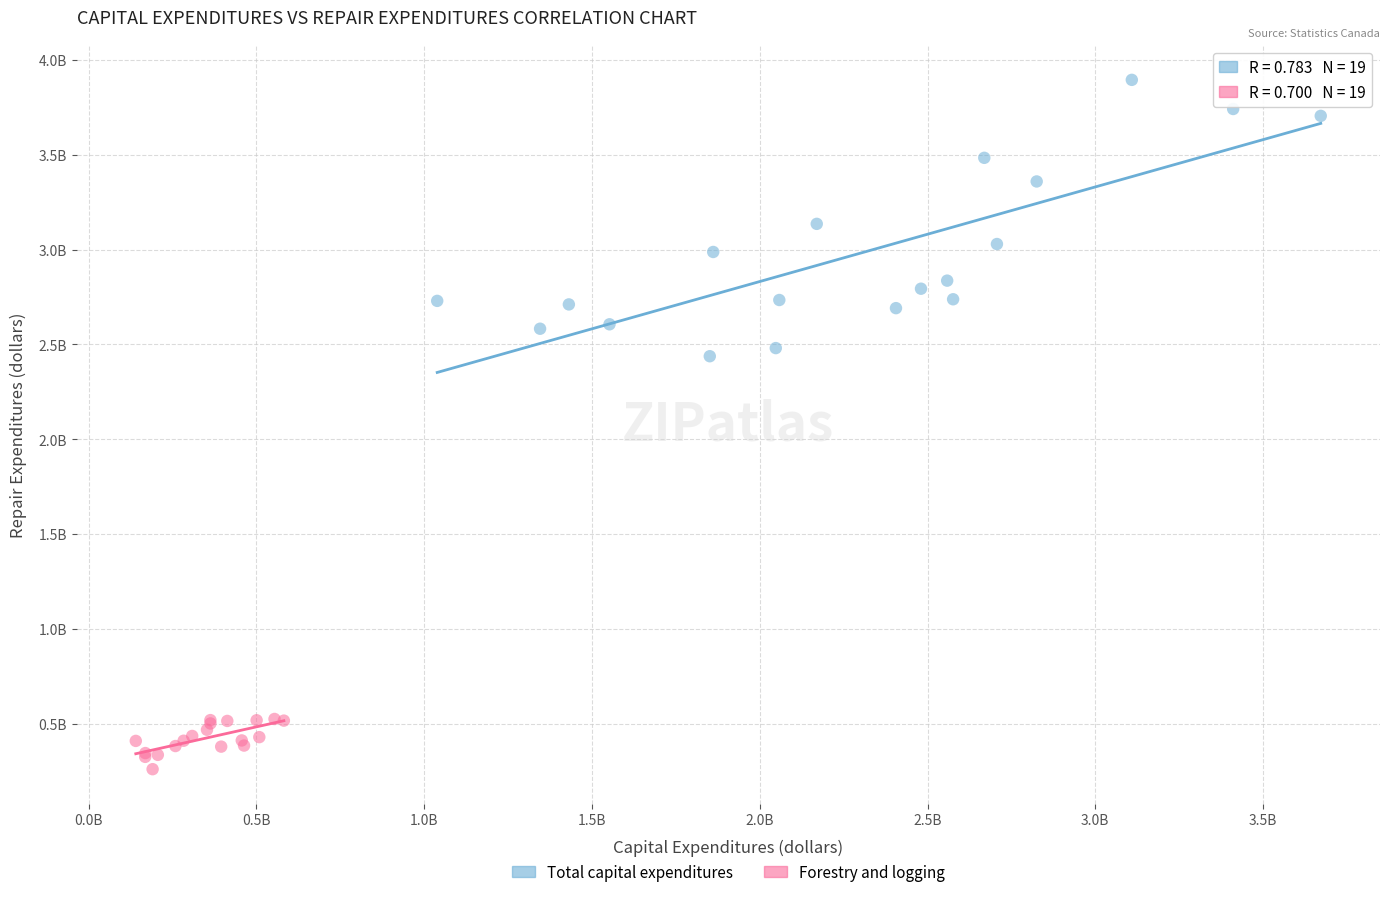

Which series reaches the maximum Y coordinate?

Total capital expenditures